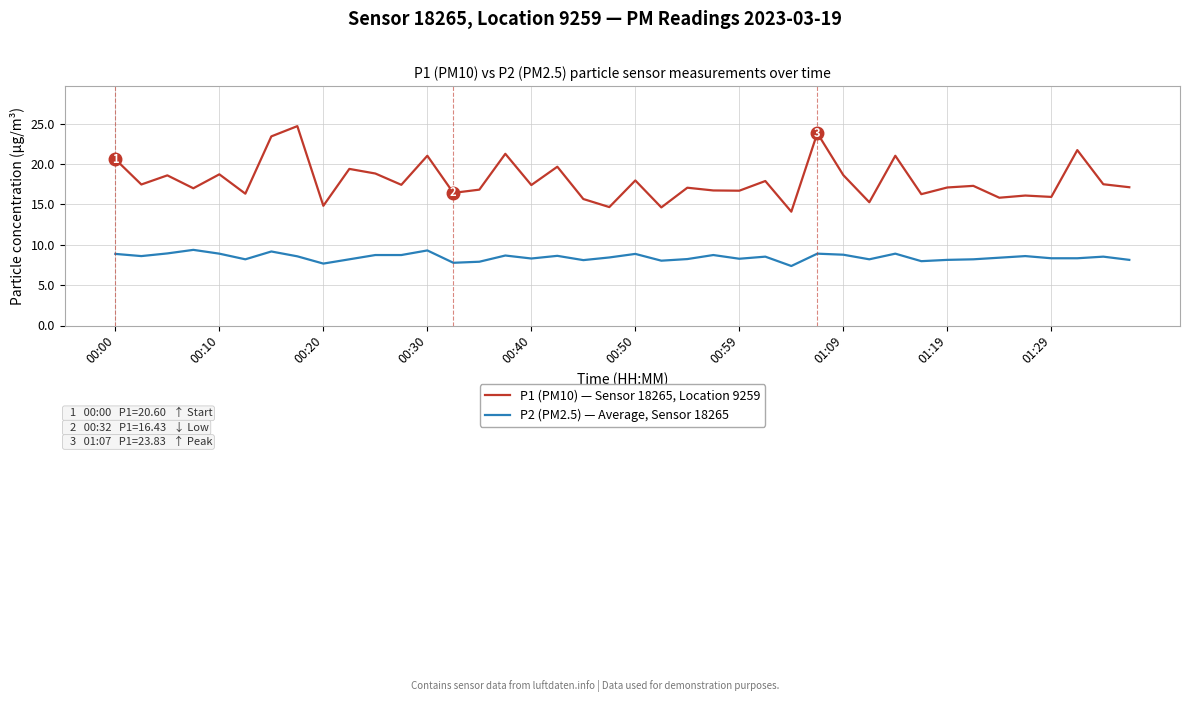

List the series in order of their peak value, lowest first.

P2 (PM2.5) — Average, Sensor 18265, P1 (PM10) — Sensor 18265, Location 9259